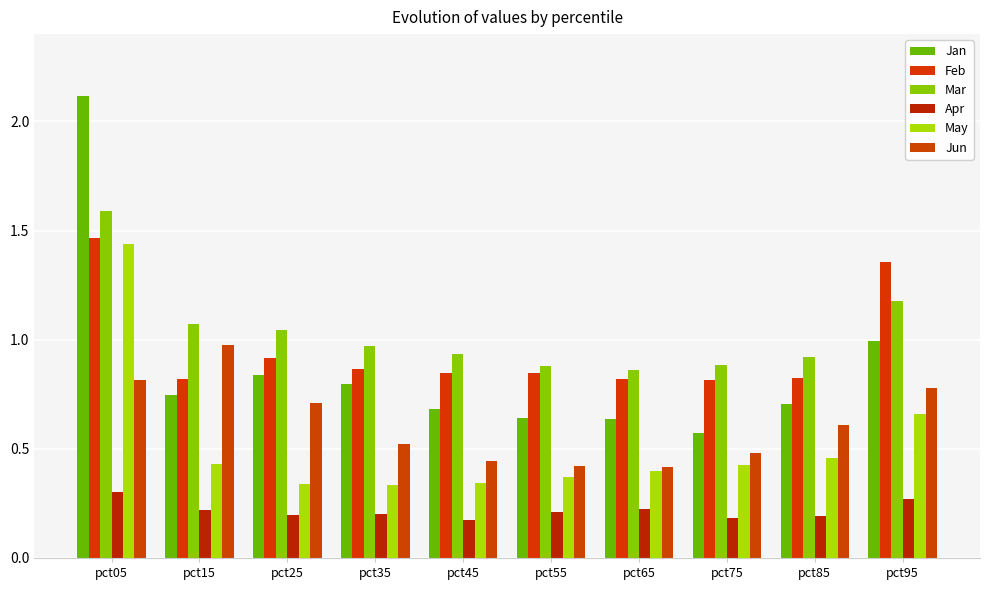

Count the Apr values in the range 0 to 1.

10